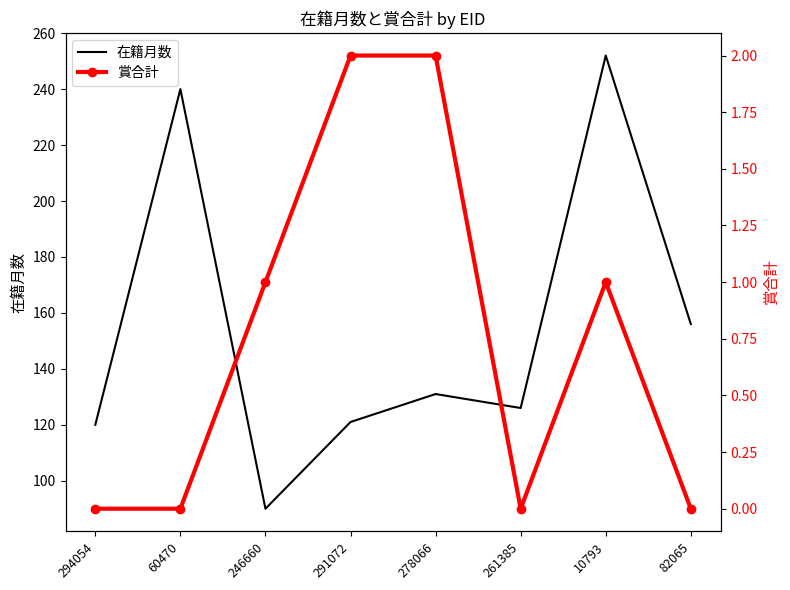

What is the minimum value for 在籍月数?

90